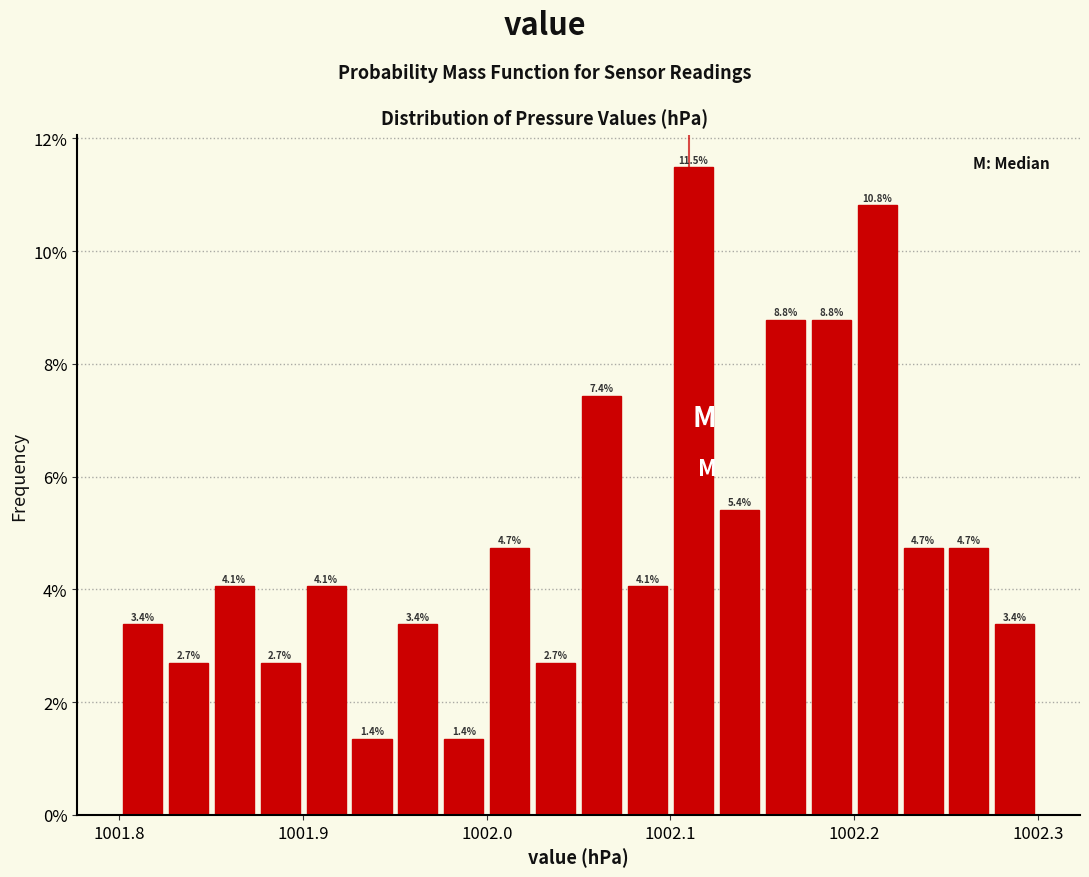

Around what value on the x-axis is the tallest bar? Give the approximate position of its centre, as read against the axis.

1002.11